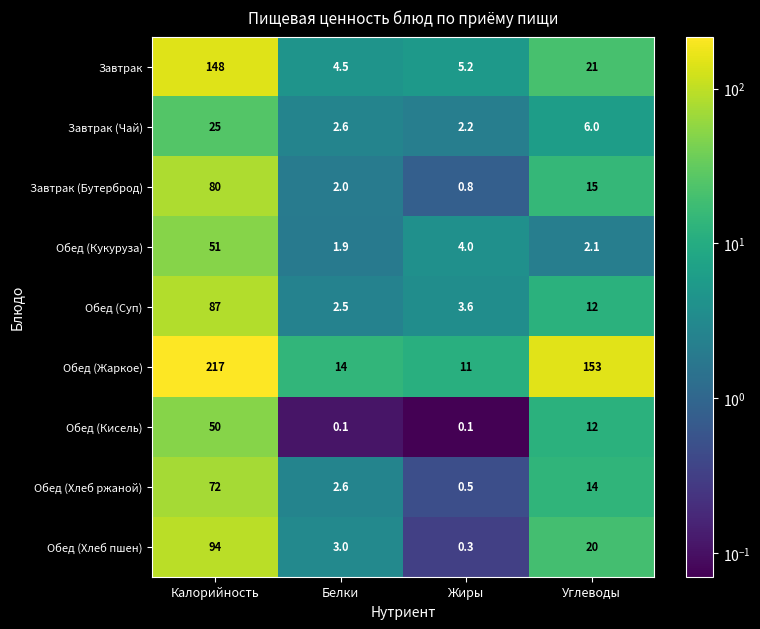

Where does the Завтрак (Бутерброд) series first go above 15?

Калорийность